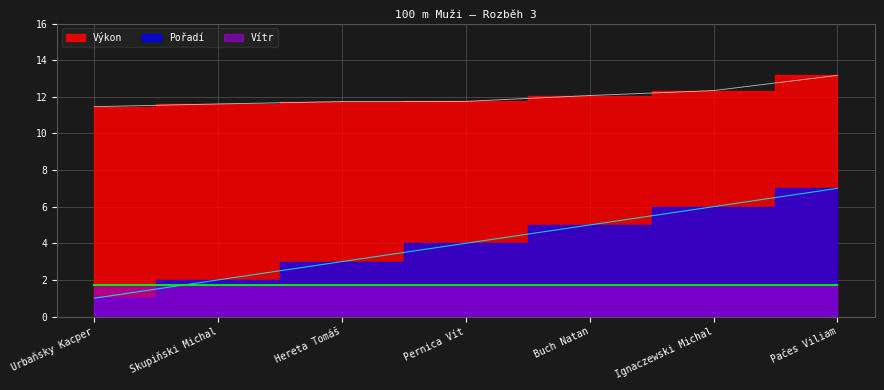

Is it true that Výkon equals 8.9 at Pačes Viliam?

False